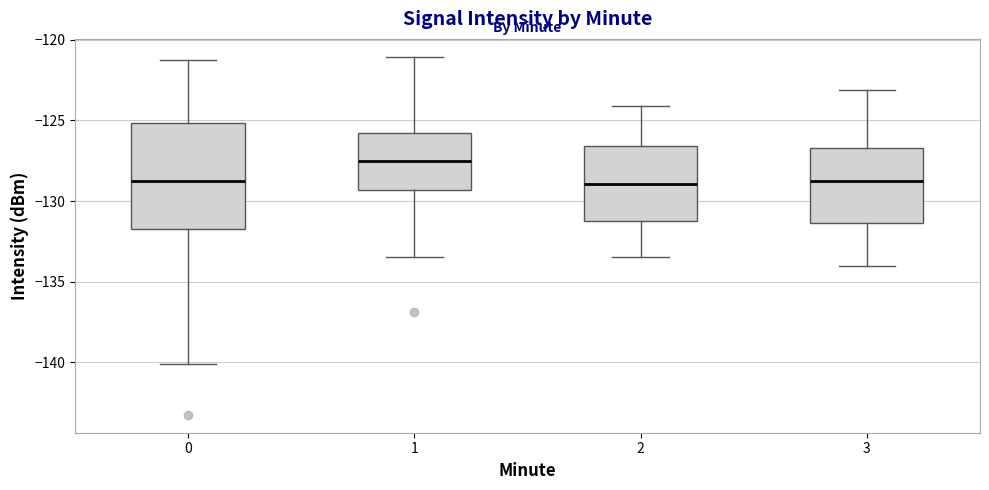

Where does the lower whisker of the box at x = 2 end on the y-axis? The values are not printed on the chart, so give them approximately, as read against the axis.

-133.5